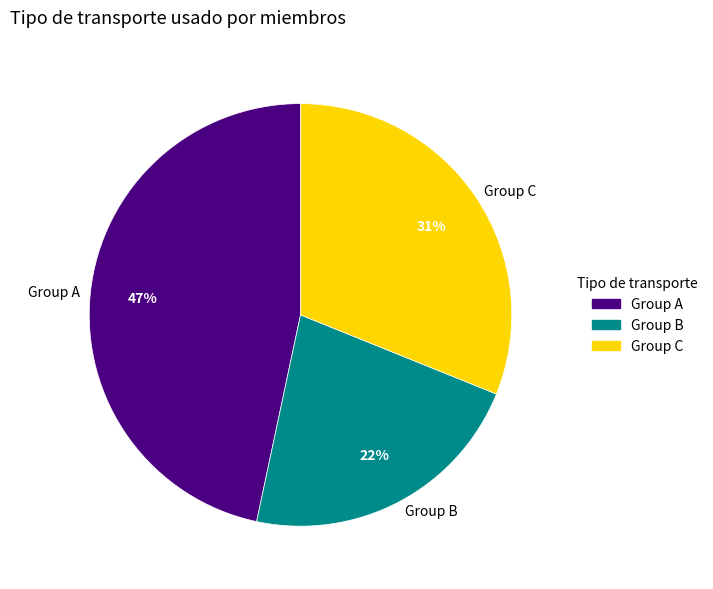

Does Group C account for over 50% of the chart?

No